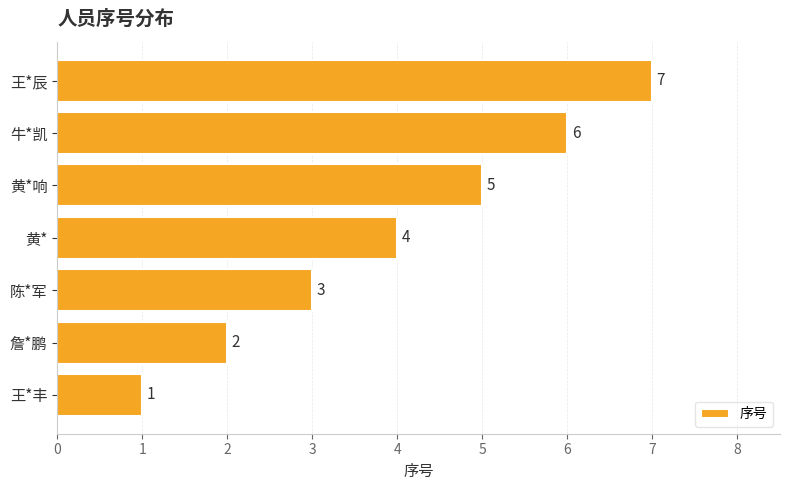

Rank the categories by value from lowest to highest.

王*丰, 詹*鹏, 陈*军, 黄*, 黄*响, 牛*凯, 王*辰